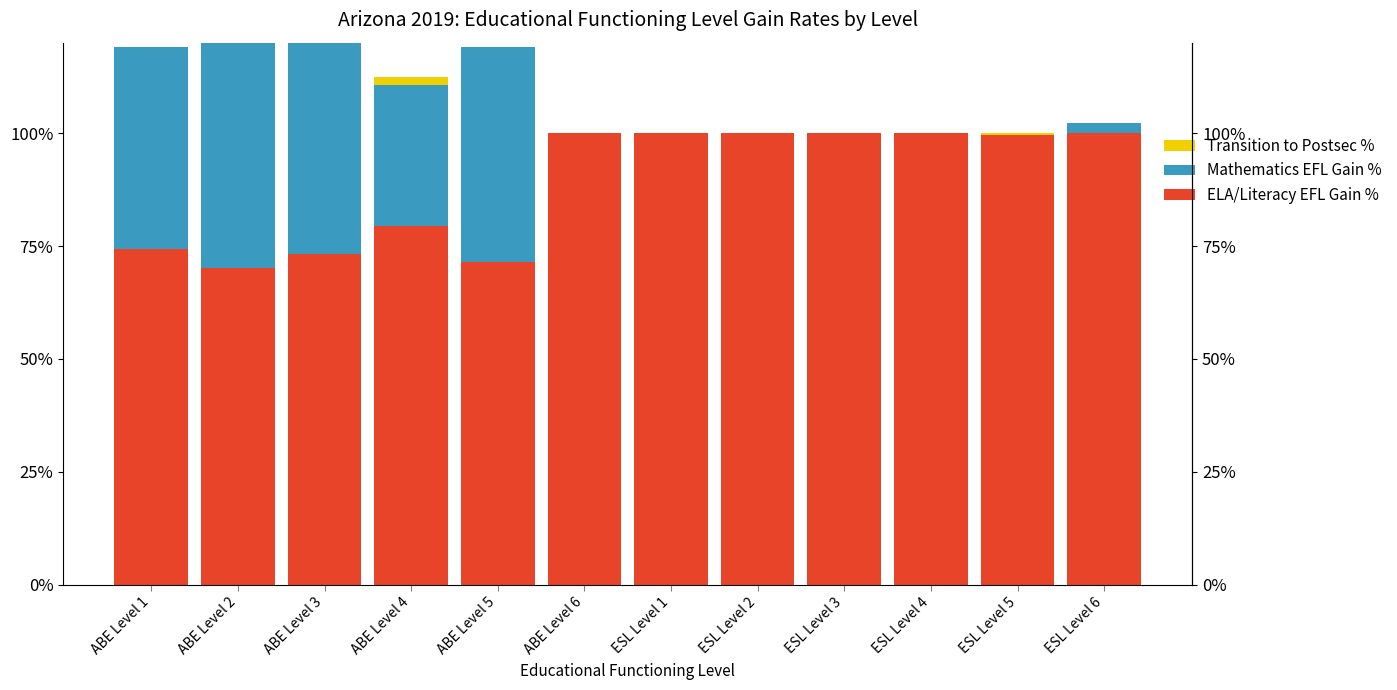

What is the label of the 1st bar from the left?

ABE Level 1